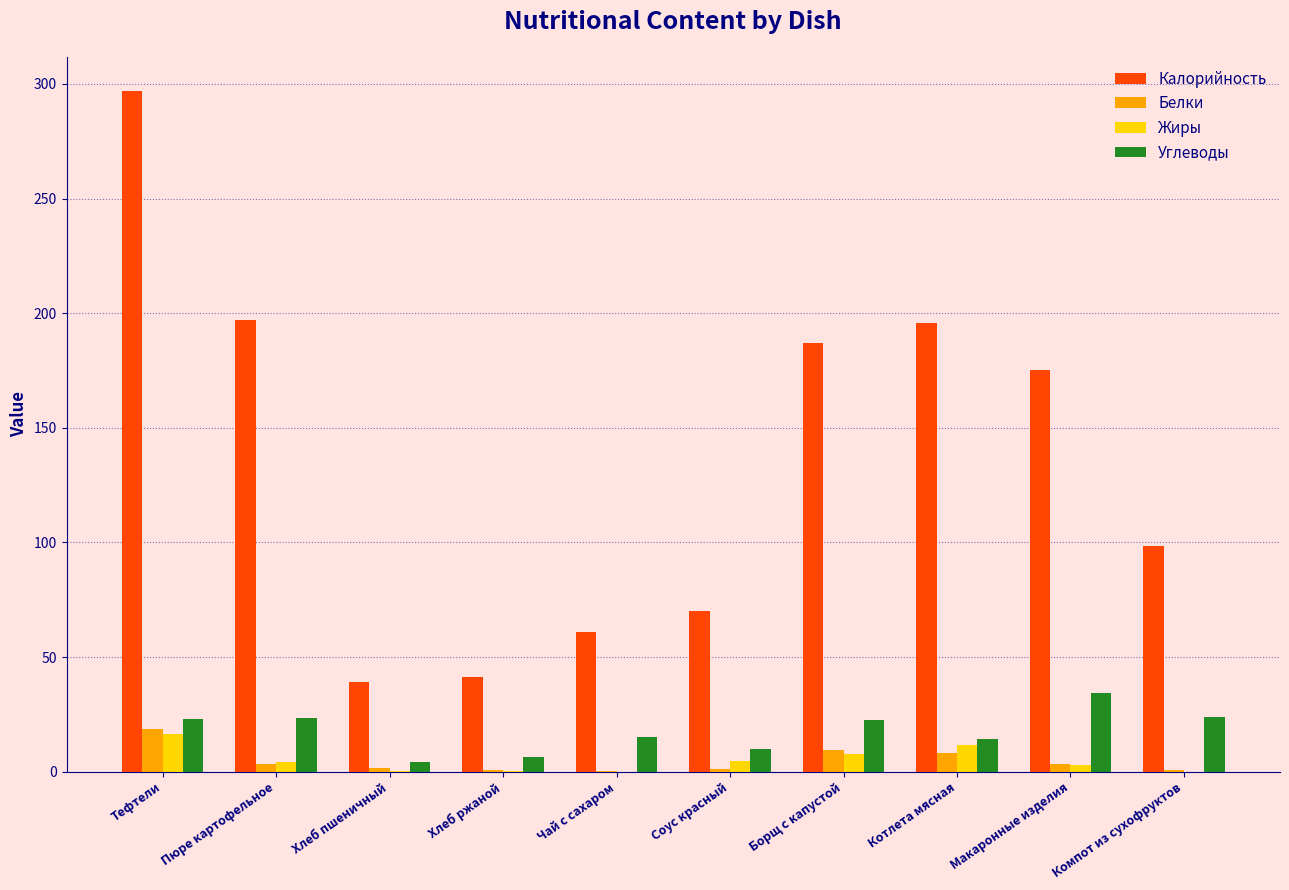

True or false: Калорийность has a value of 295.2 at Пюре картофельное.

False